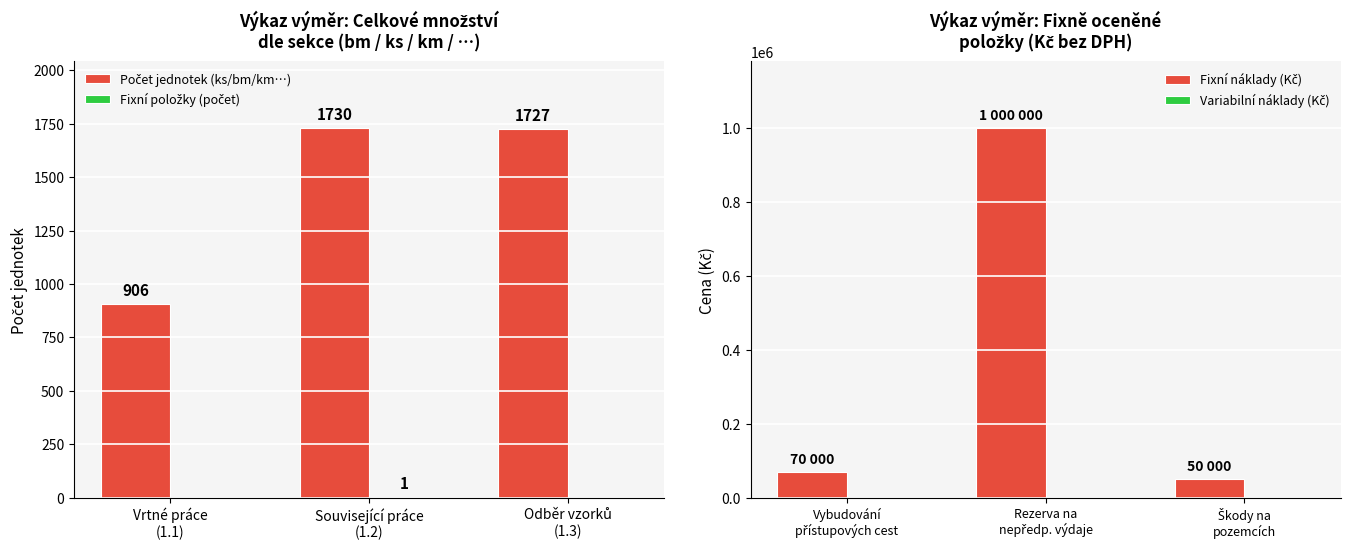

Reading left to right, transcribe all the data shown in this chart.

Počet jednotek (ks/bm/km…): 906	1730	1727
Fixní položky (počet): 0	1	0
Fixní náklady (Kč): 70000	1000000	50000
Variabilní náklady (Kč): 0	0	0